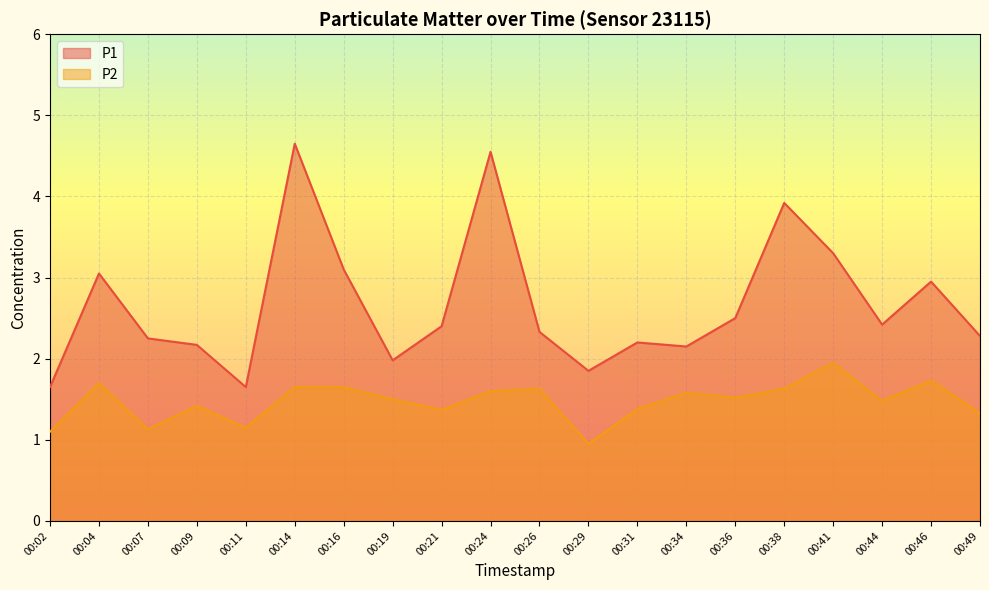

True or false: P1 and P2 cross at least once.

False